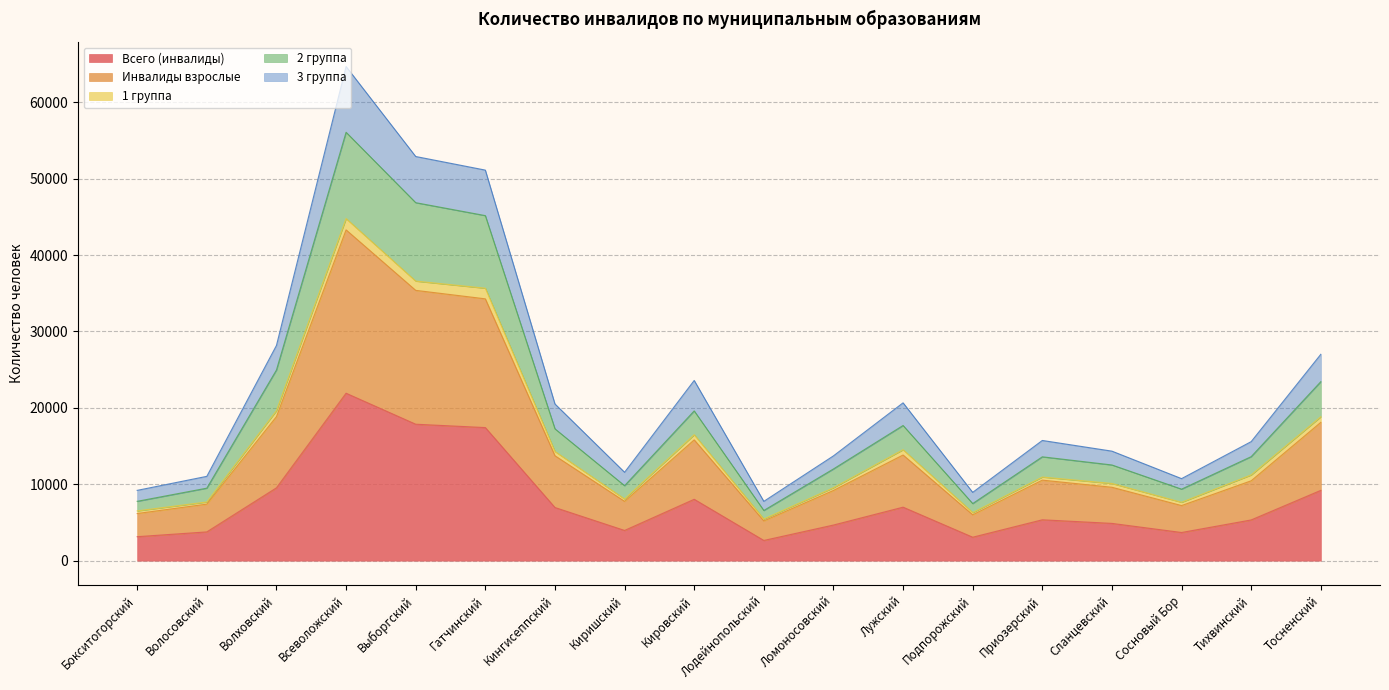

What is the maximum value shown in the chart?

64690